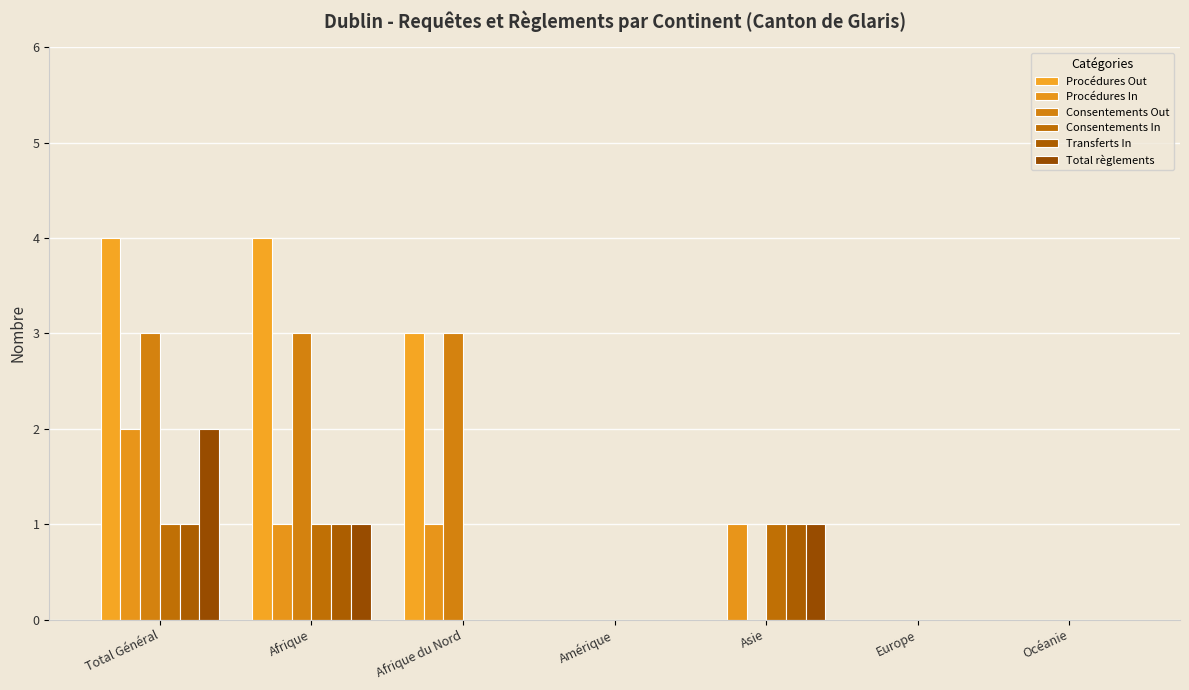

Which series has the largest range (max minus min)?

Procédures Out